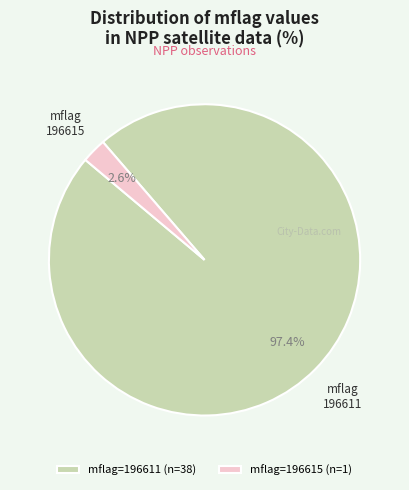

Is there any slice that represents more than half of the pie?

Yes